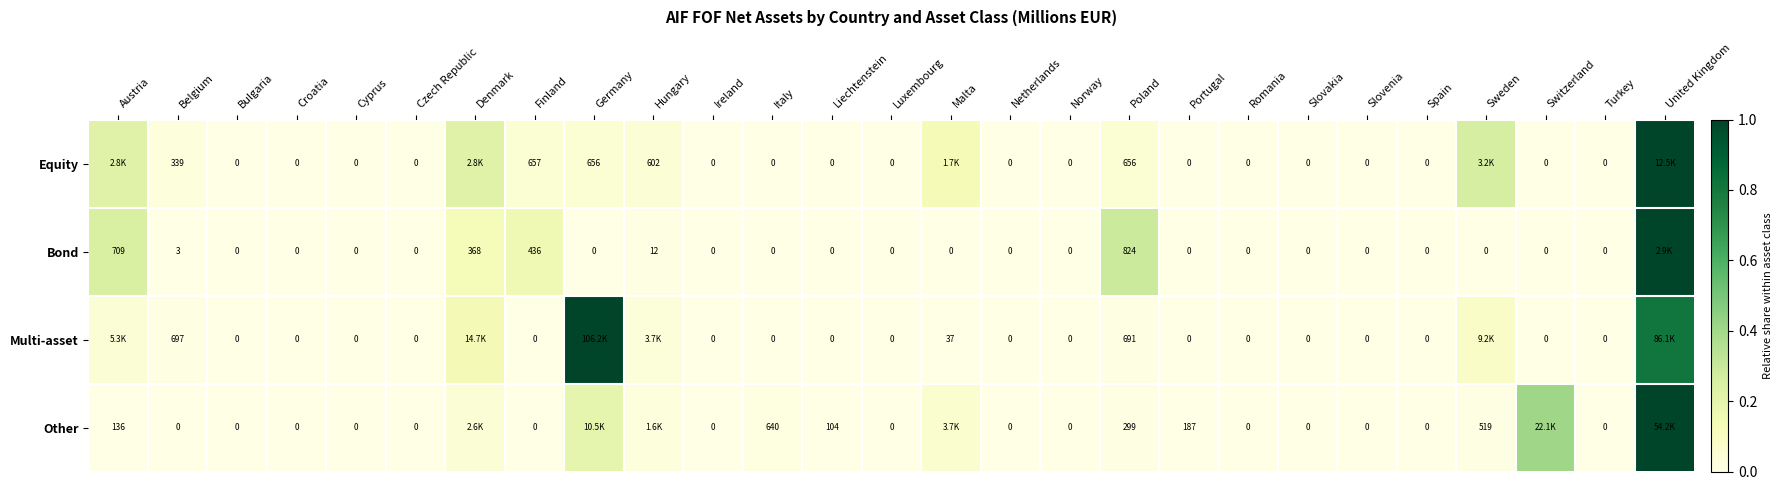

Rank the series at Belgium from highest to lowest value.

Multi-asset, Equity, Bond, Other